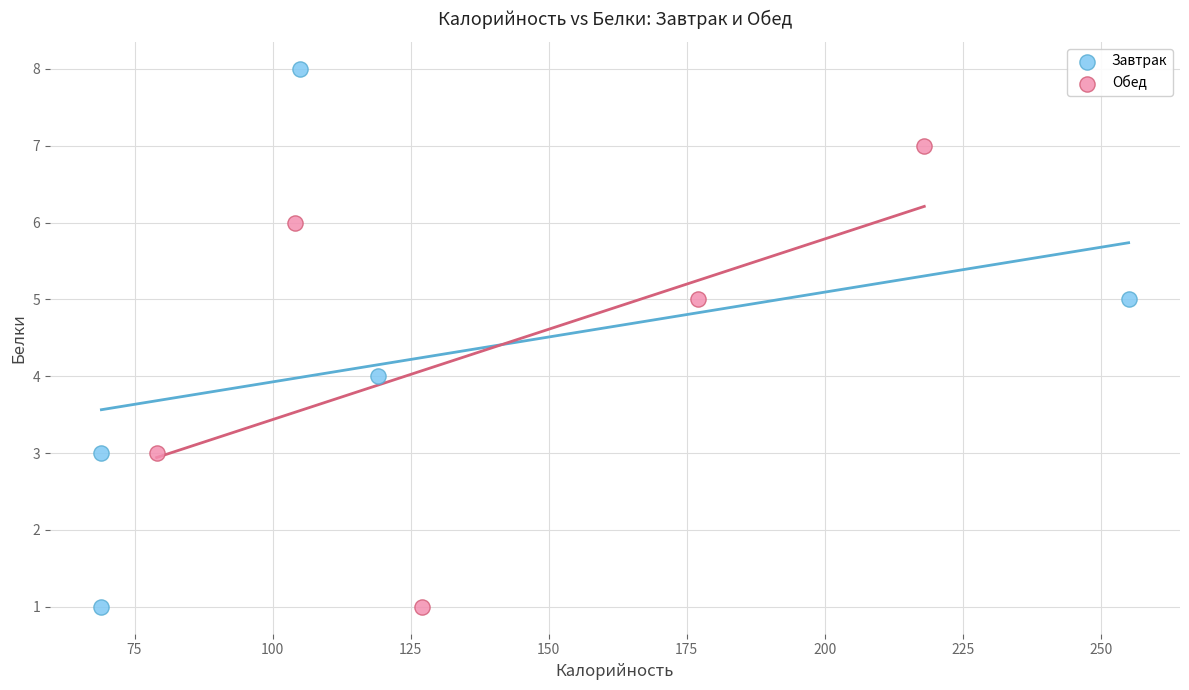

Which series reaches the maximum Y coordinate?

Завтрак